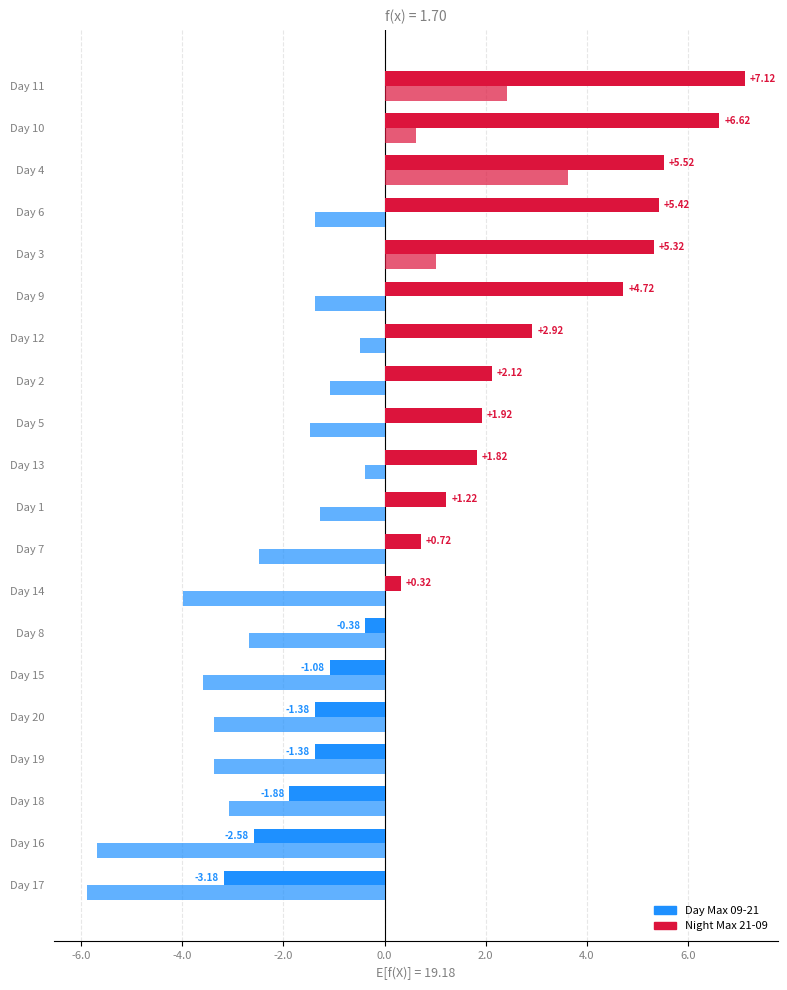

List the series in order of their peak value, lowest first.

Night Max 21-09, Day Max 09-21